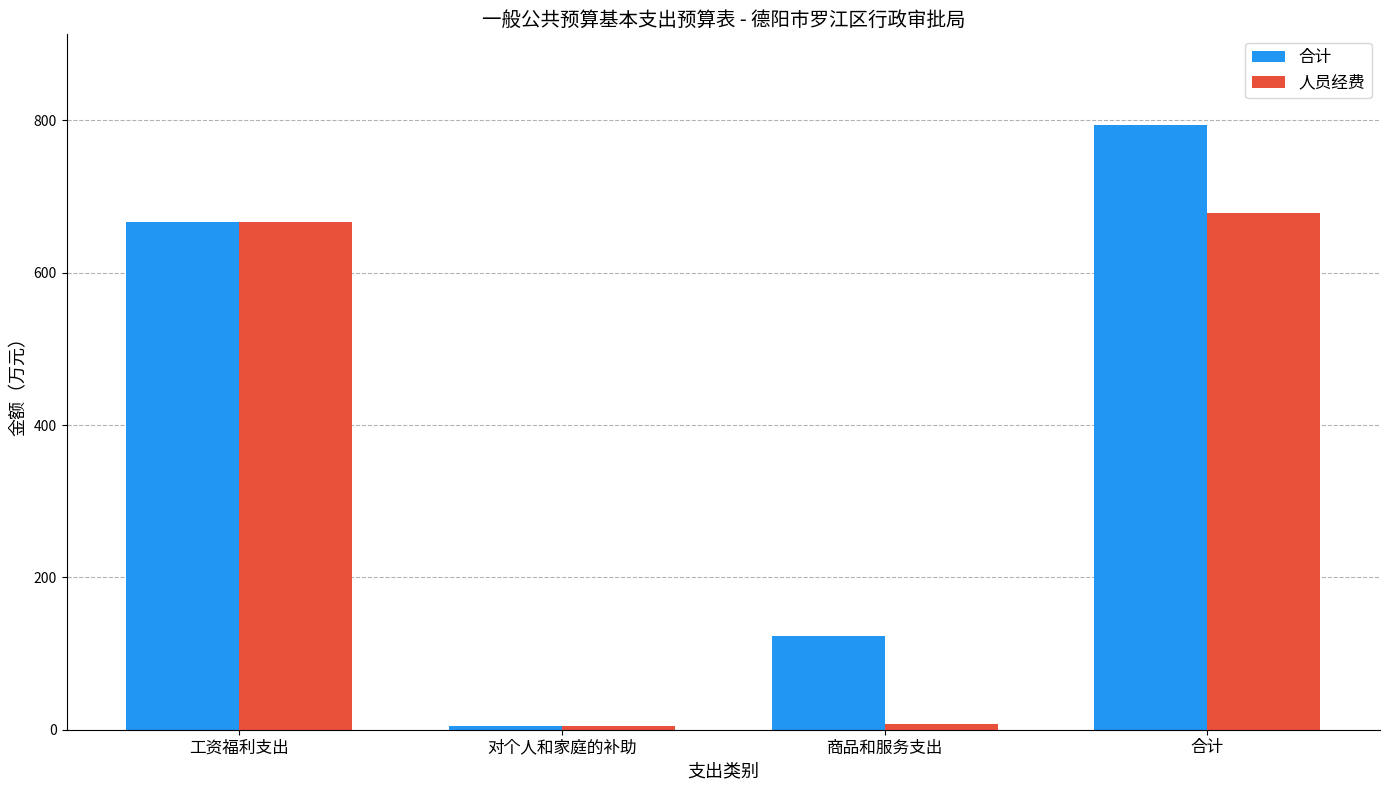

Rank the categories by 合计 value from lowest to highest.

对个人和家庭的补助, 商品和服务支出, 工资福利支出, 合计